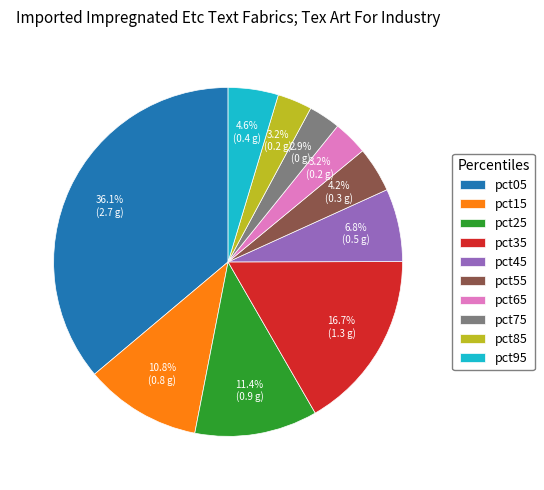

To the nearest percent, what is the combined percentage of pct95 and pct05?

41%